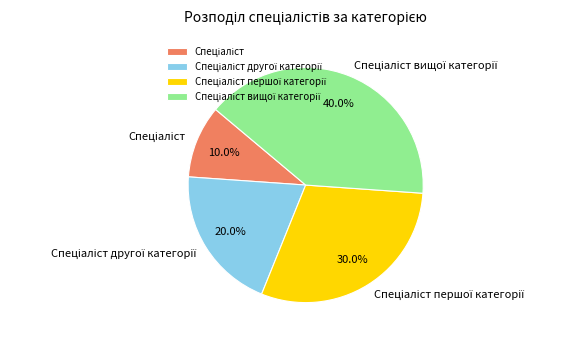

Does any single category account for the majority?

No